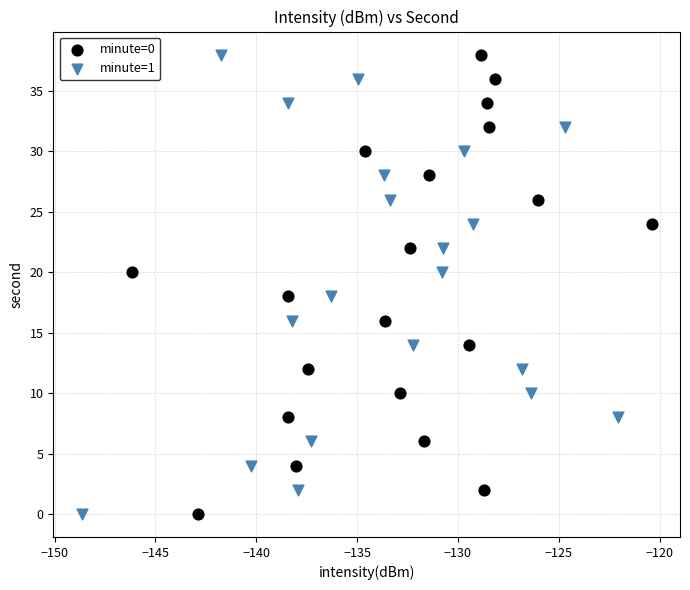

What are all the series names shown in the legend?

minute=0, minute=1